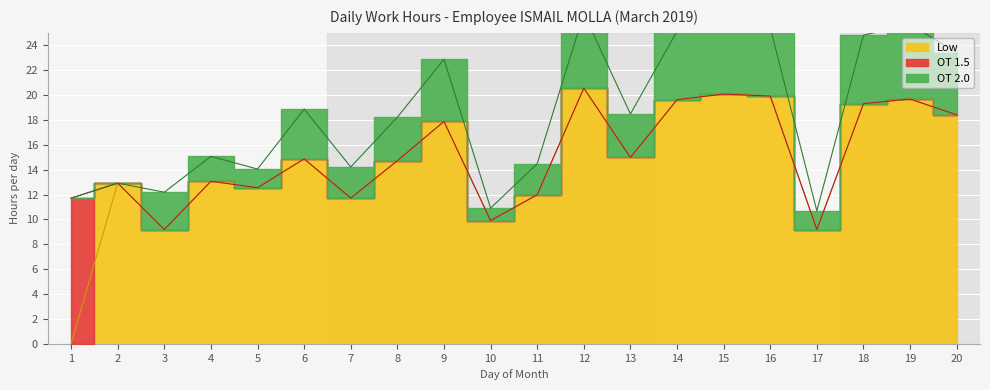

Reading right to left, list all the values displayed in this chart.

Low: 18.4	19.7	19.3	9.2	19.9	20.1	19.6	15.0	20.6	12.0	9.9	17.9	14.7	11.7	14.9	12.6	13.1	9.2	12.9	0.0
OT 1.5: 0.0	0.0	0.0	0.0	0.0	0.0	0.0	0.0	0.0	0.0	0.0	0.0	0.0	0.0	0.0	0.0	0.0	0.0	0.0	11.7
OT 2.0: 5.0	6.0	5.5	1.5	5.5	6.0	5.5	3.5	6.0	2.5	1.0	5.0	3.5	2.5	4.0	1.5	2.0	3.0	0.0	0.0